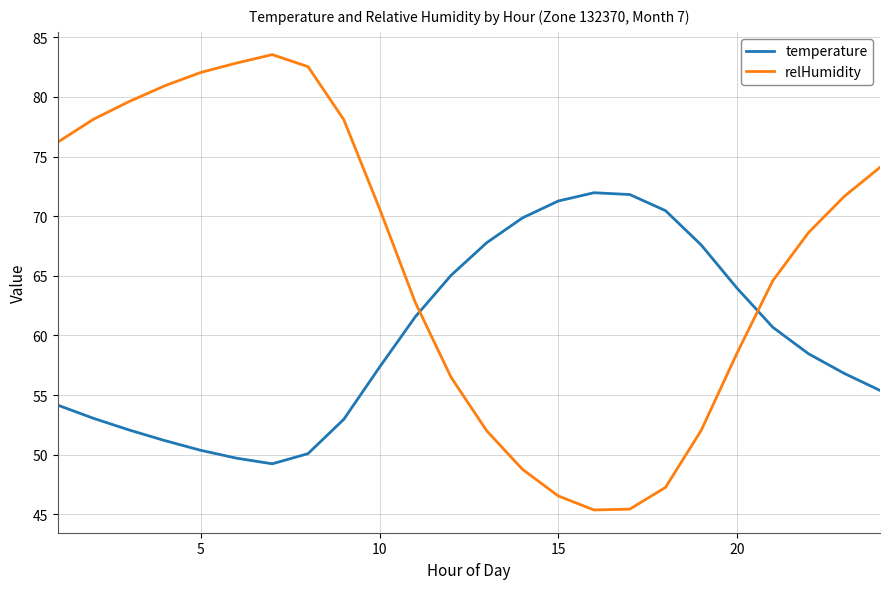

What is the maximum value shown in the chart?

83.5